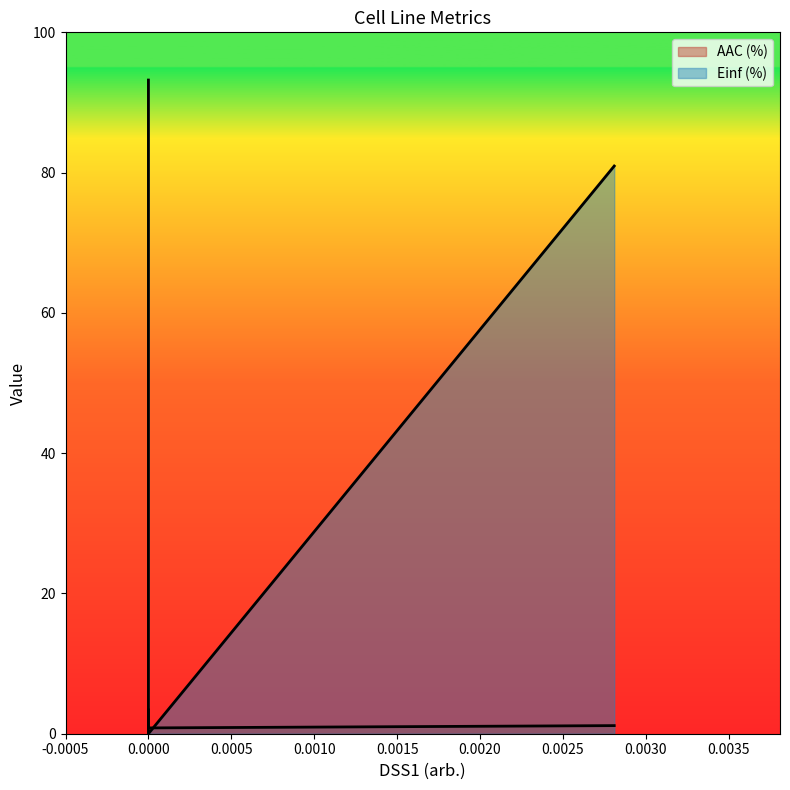

Between CTRPv2 rep 1 and CTRPv2 rep 2, which series saw the biggest shift?

Einf (%)